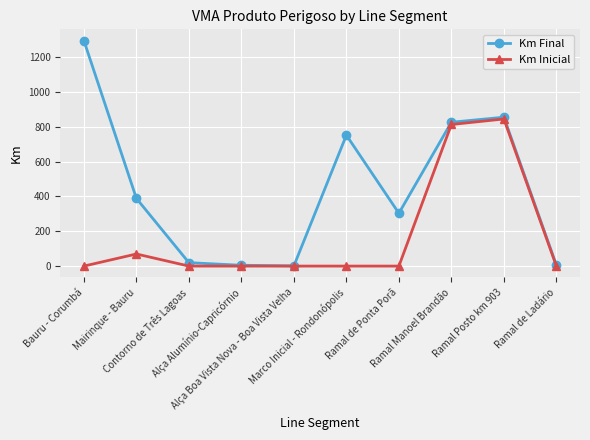

Rank the series by their maximum value, from lowest to highest.

Km Inicial, Km Final